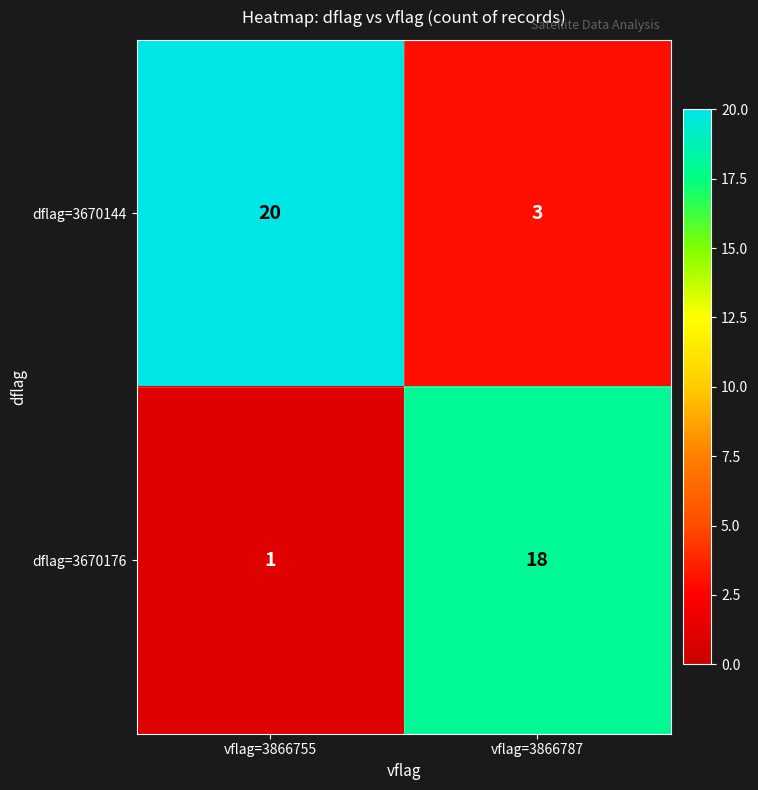

Reading right to left, extract all data points from this chart.

dflag=3670144: vflag=3866787=3	vflag=3866755=20
dflag=3670176: vflag=3866787=18	vflag=3866755=1